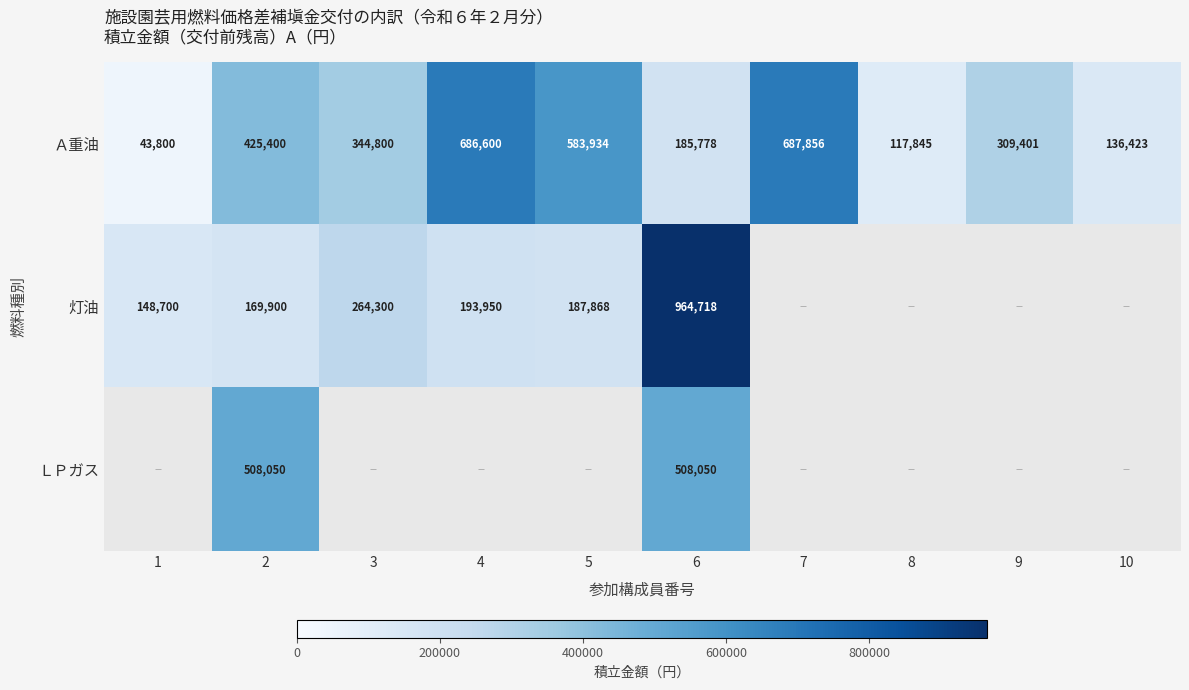

How many distinct data groups are displayed?

3